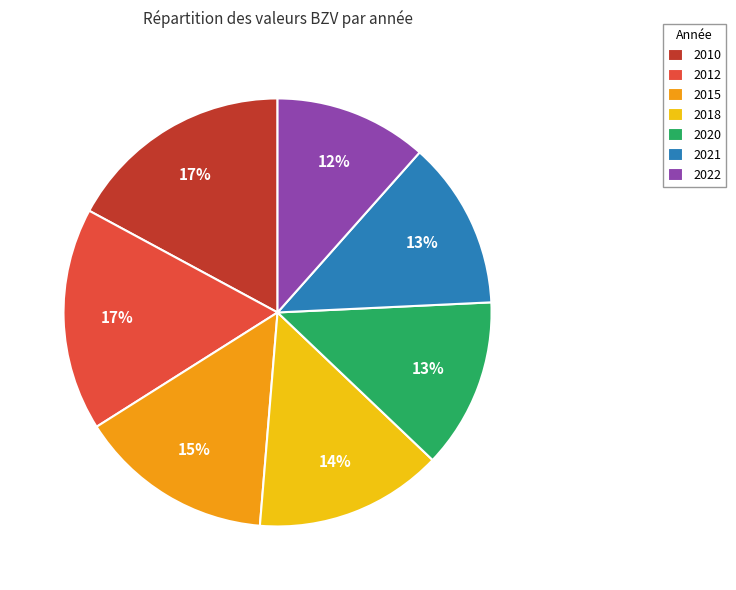

What is the smallest slice in the pie chart?

2022